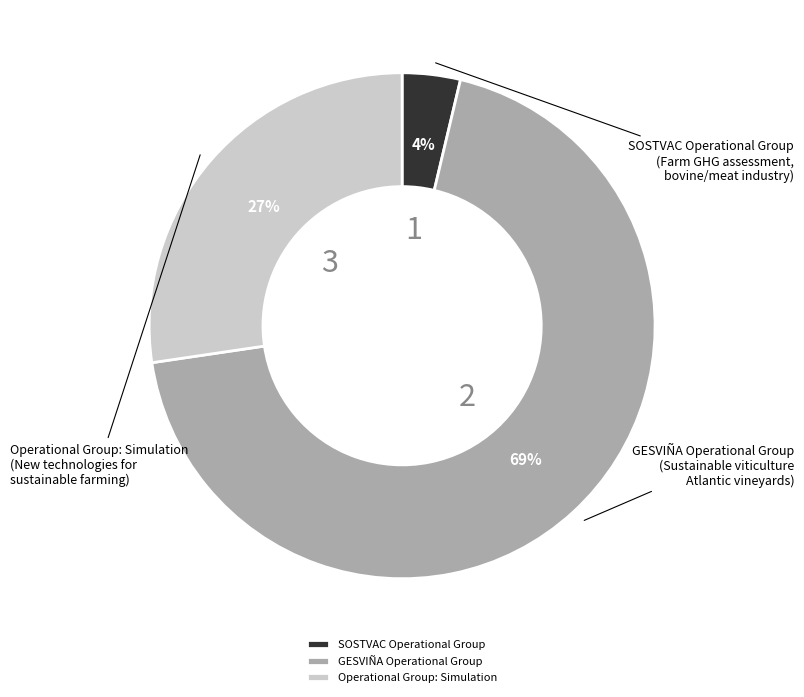

Approximately how many times larger is the value at SOSTVAC Operational Group compared to GESVIÑA Operational Group?

0.1